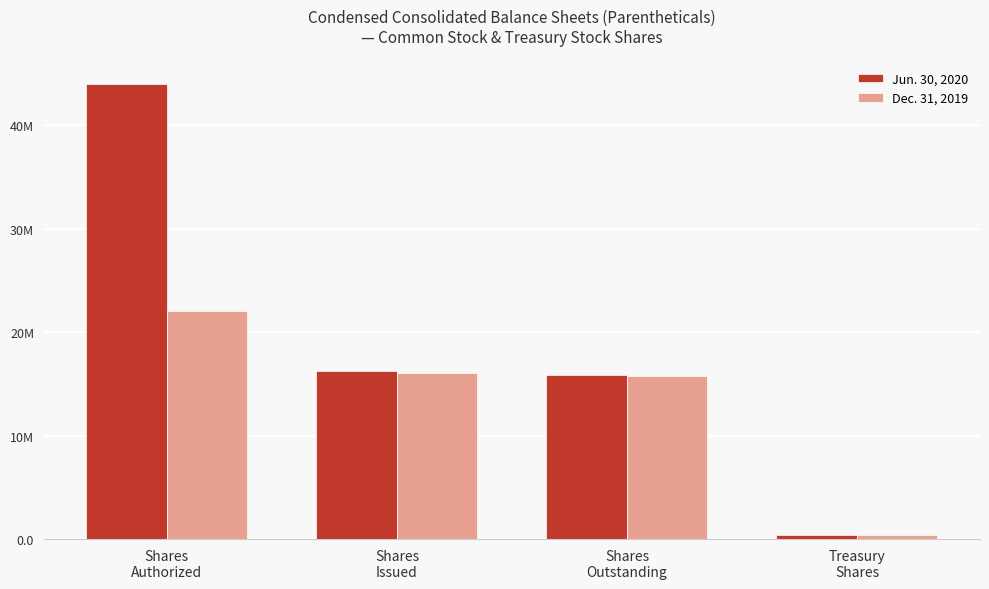

What is the value of the Dec. 31, 2019 bar at the 1st from the left?

22000000